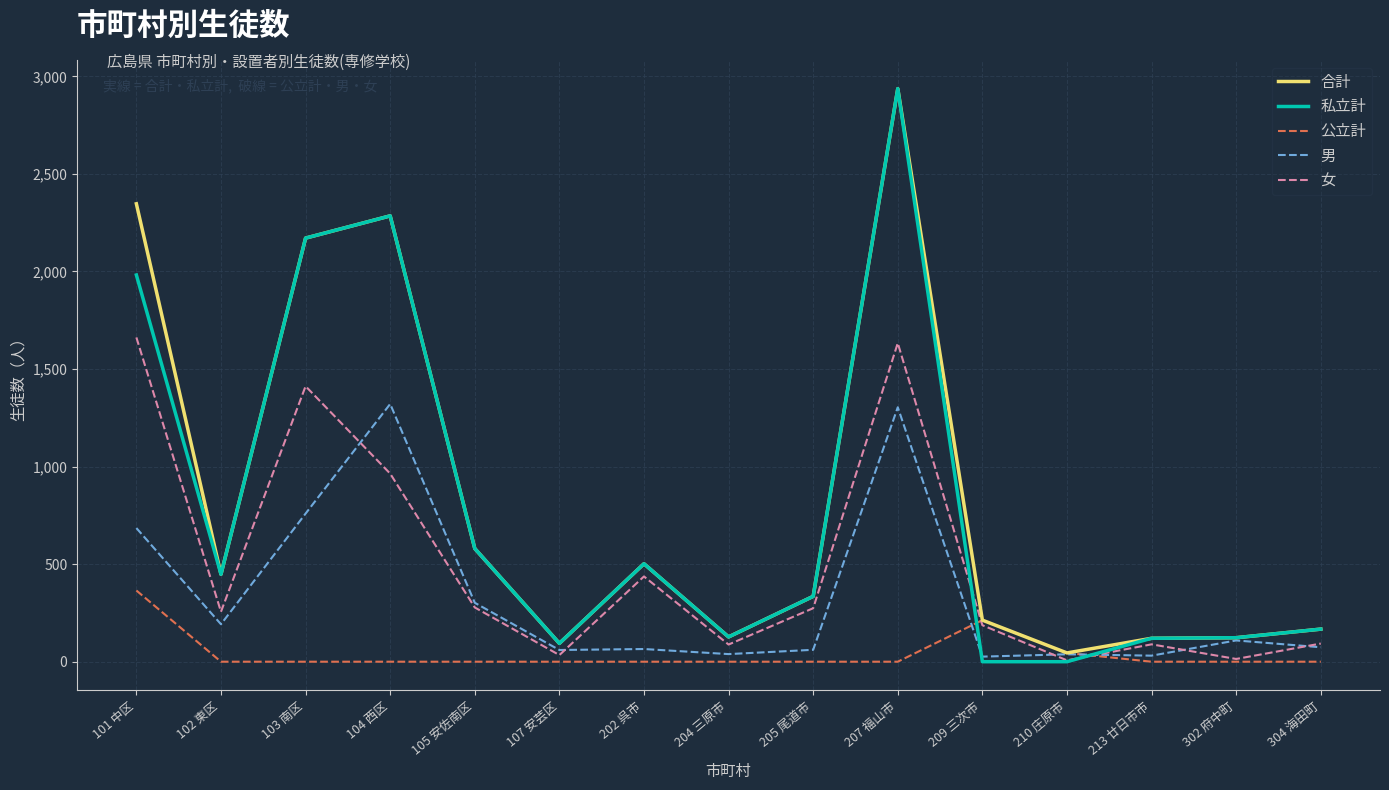

Where is 女 nearest to the value 834?

104 西区